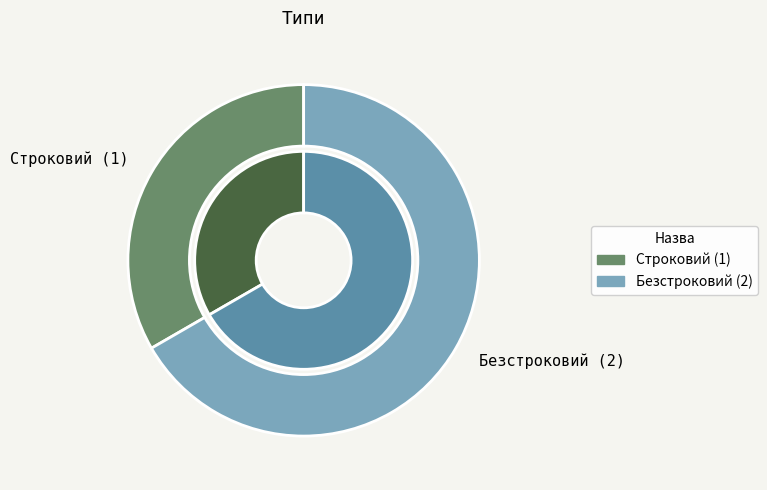

To the nearest percent, what portion does Безстроковий represent?

67%